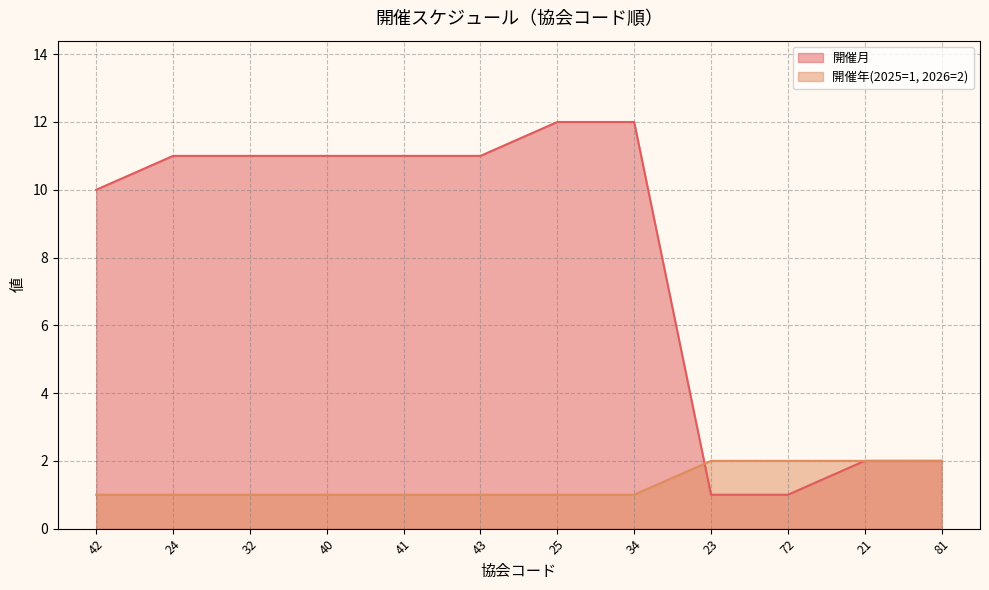

What is the label of the 3rd point from the left?

32